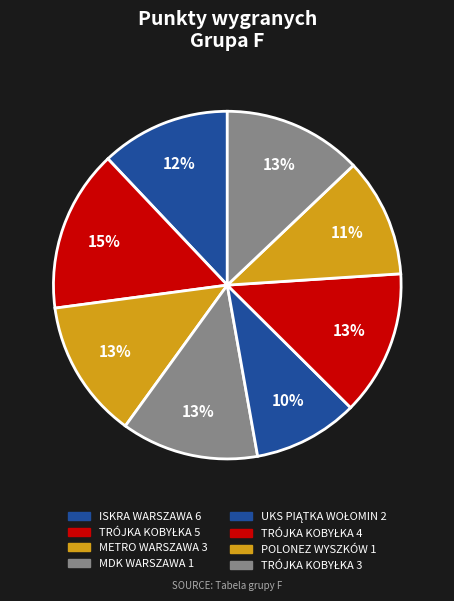

What is the total percentage of MDK WARSZAWA 1 and TRÓJKA KOBYŁKA 4?

26.3%